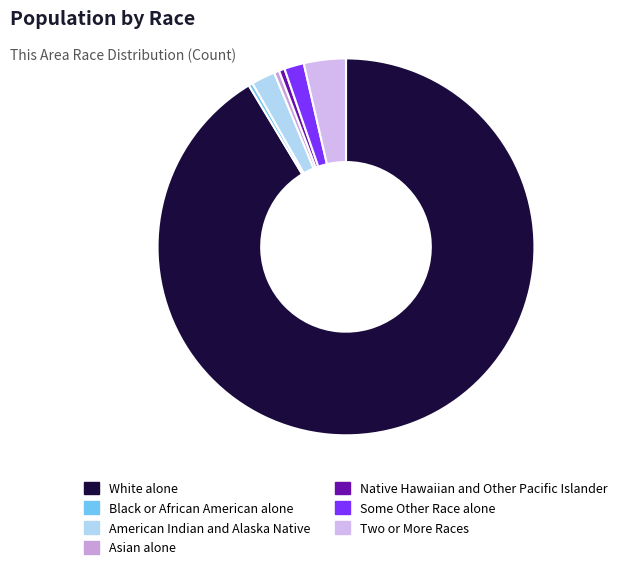

To the nearest percent, what percentage of the pie is White alone?

91%